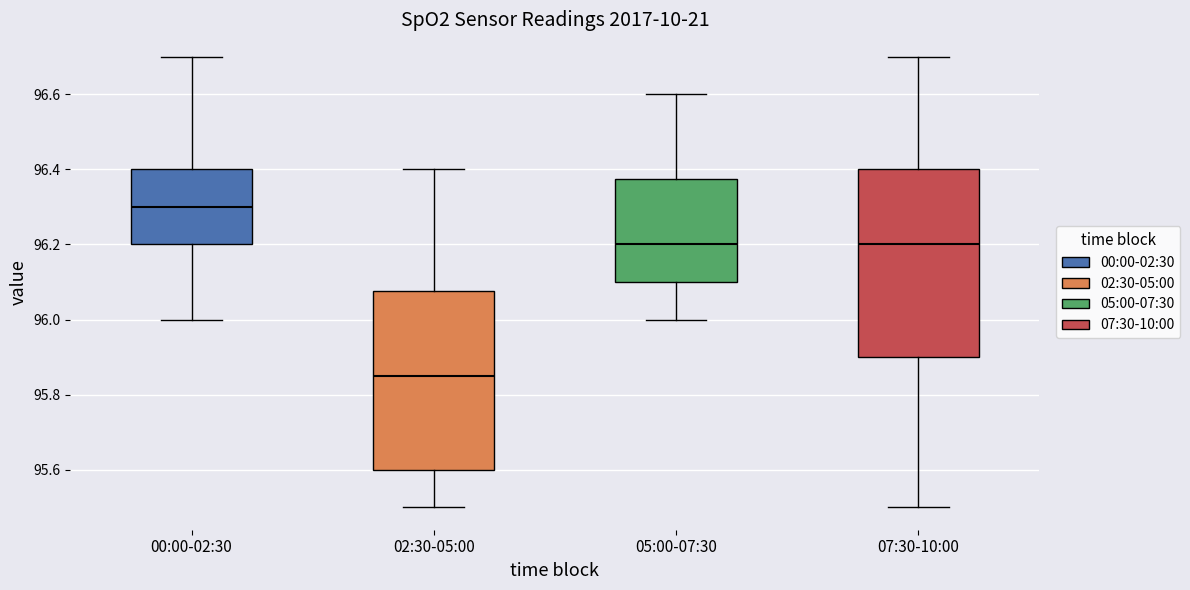

Where does the upper whisker of the box for 05:00-07:30 end on the y-axis? The values are not printed on the chart, so give them approximately, as read against the axis.

96.60